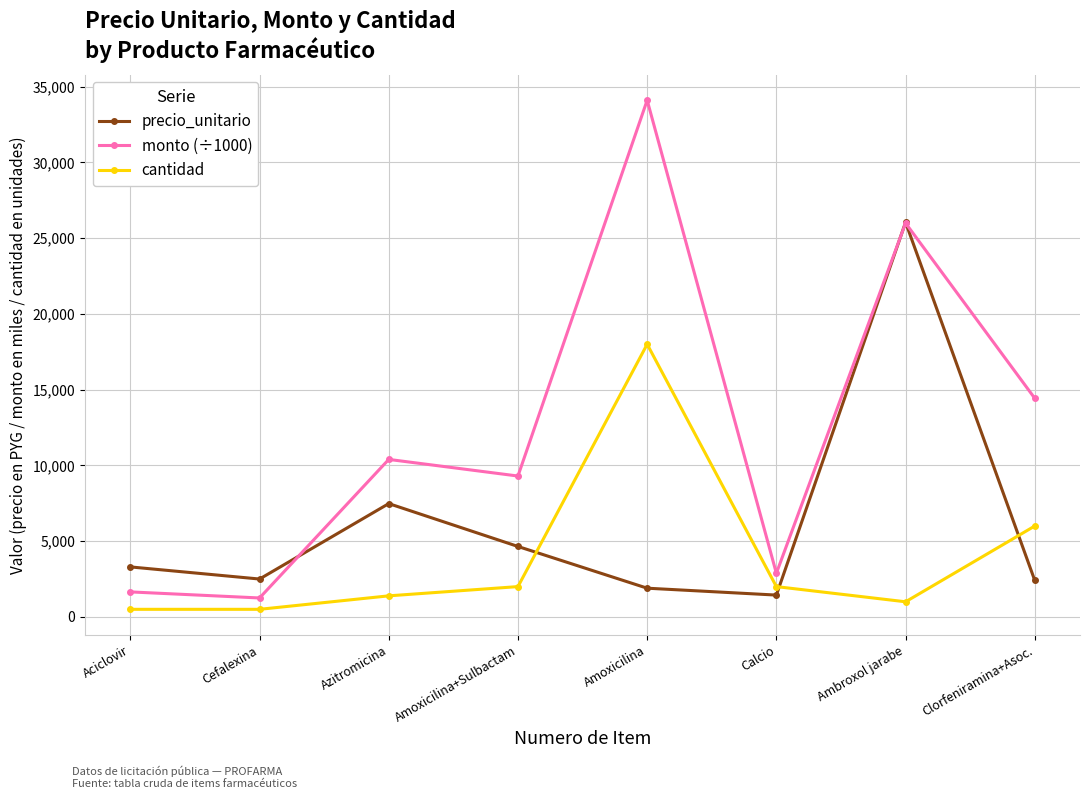

How many times do cantidad and precio_unitario cross each other?

3